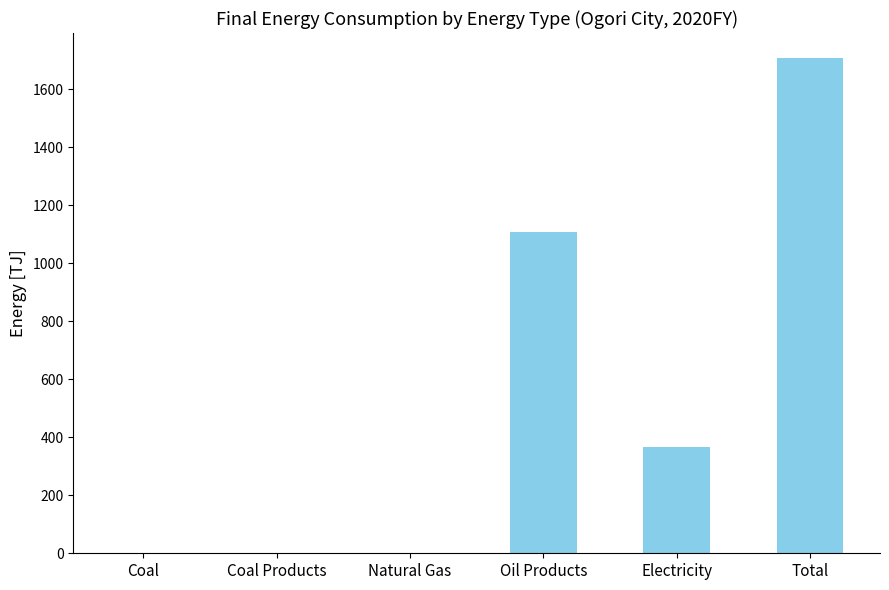

Are the bars horizontal?

No